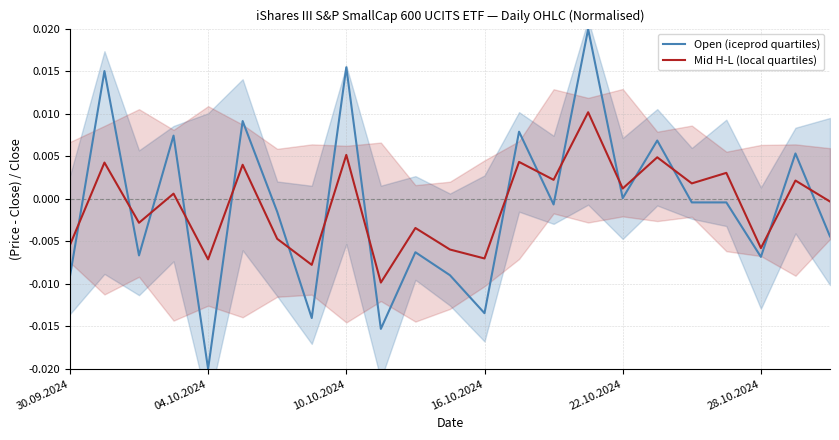

Which series ends up on top after the final intersection of Open (iceprod quartiles) and Mid H-L (local quartiles)?

Mid H-L (local quartiles)